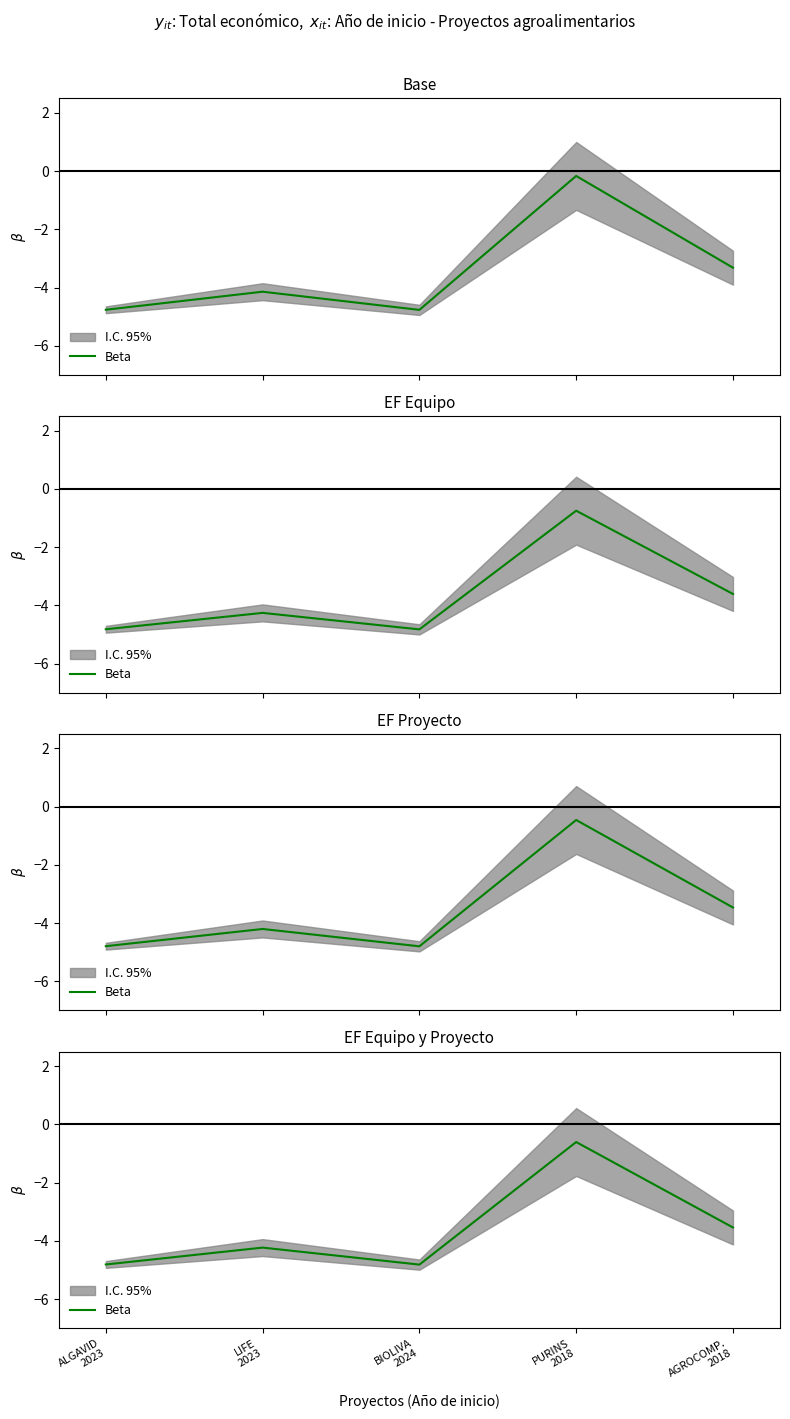

Reading right to left, what are all the values shown in this chart?

AGROCOMP.
2018=-3.5	PURINS
2018=-0.6	BIOLIVA
2024=-4.8	LIFE
2023=-4.2	ALGAVID
2023=-4.8